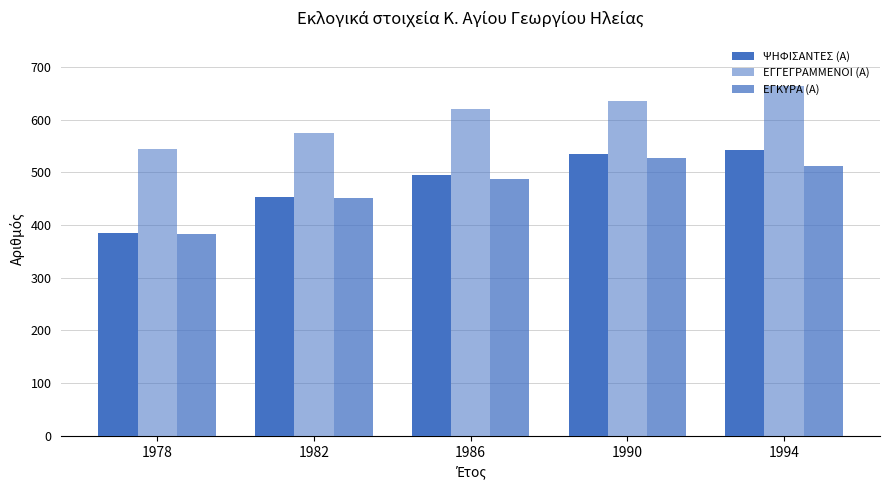

How many bars are there in total?

15